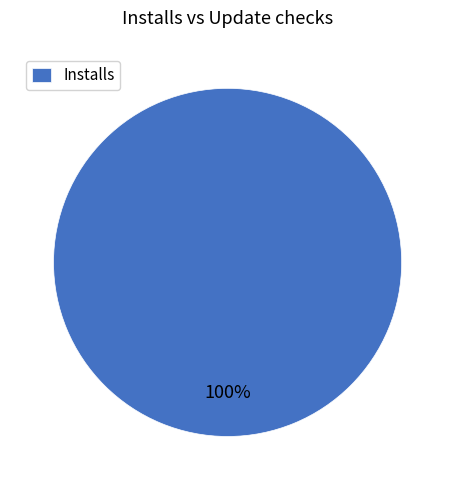

What percentage is the Installs slice, to the nearest percent?

100%